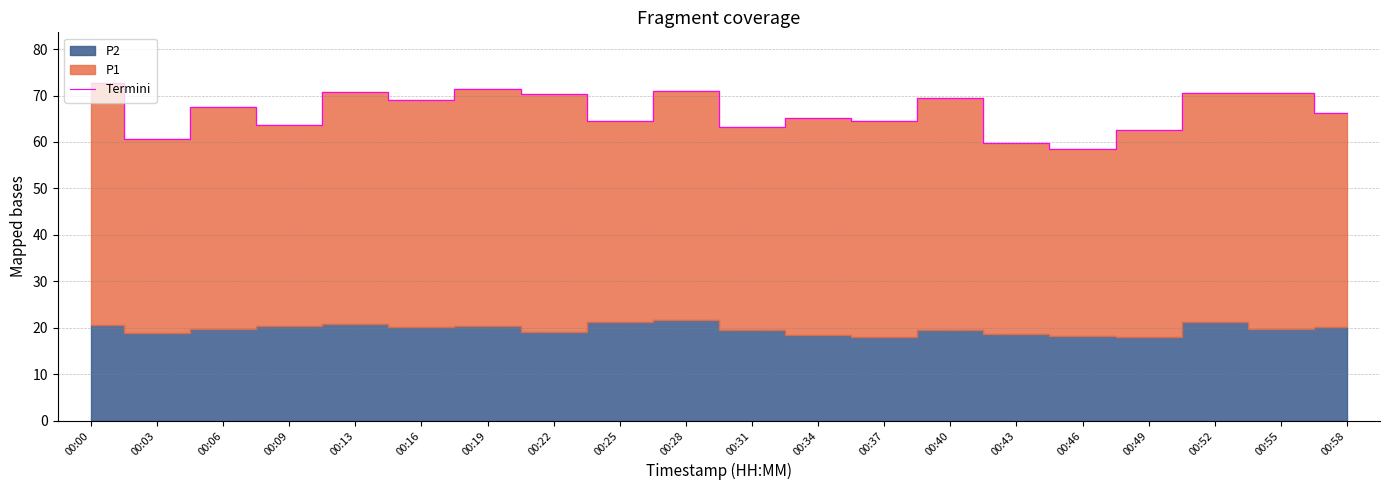

What is the change in value from 00:43 to 00:52?

+10.6